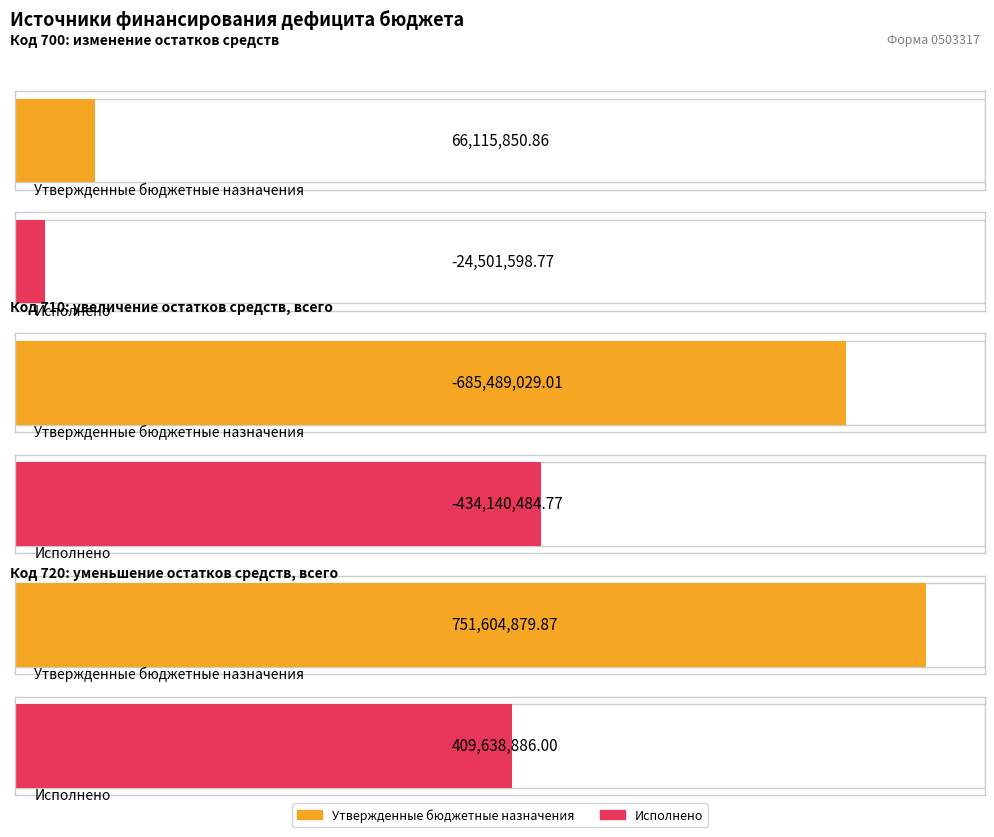

What value does the Утвержденные бюджетные назначения series have at увеличение остатков средств, всего?

-685489029.0